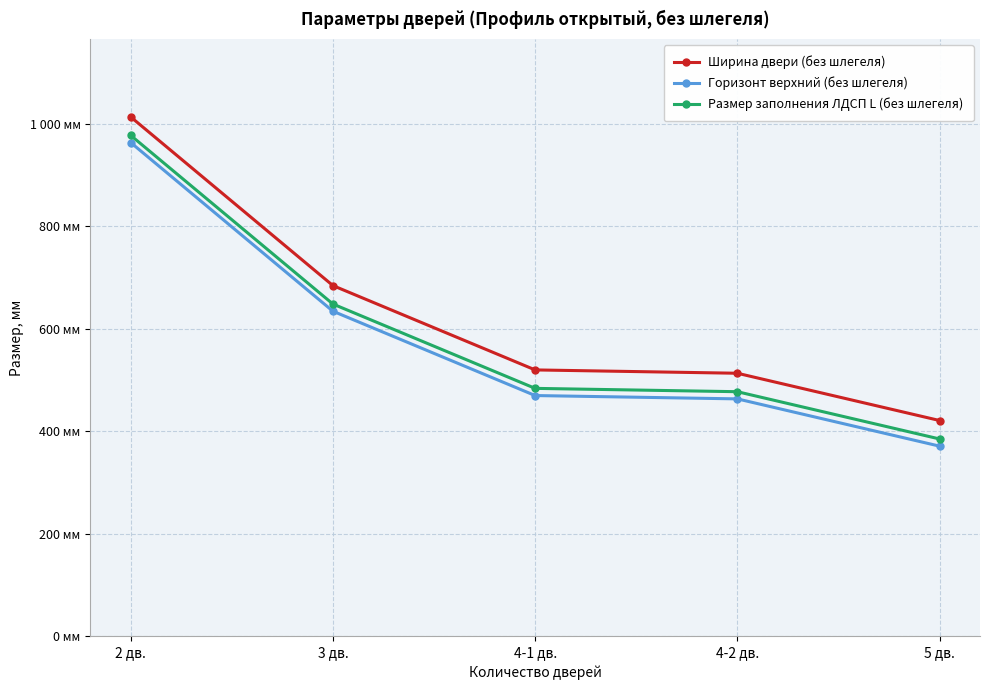

What is the label of the 5th point from the right?

2 дв.